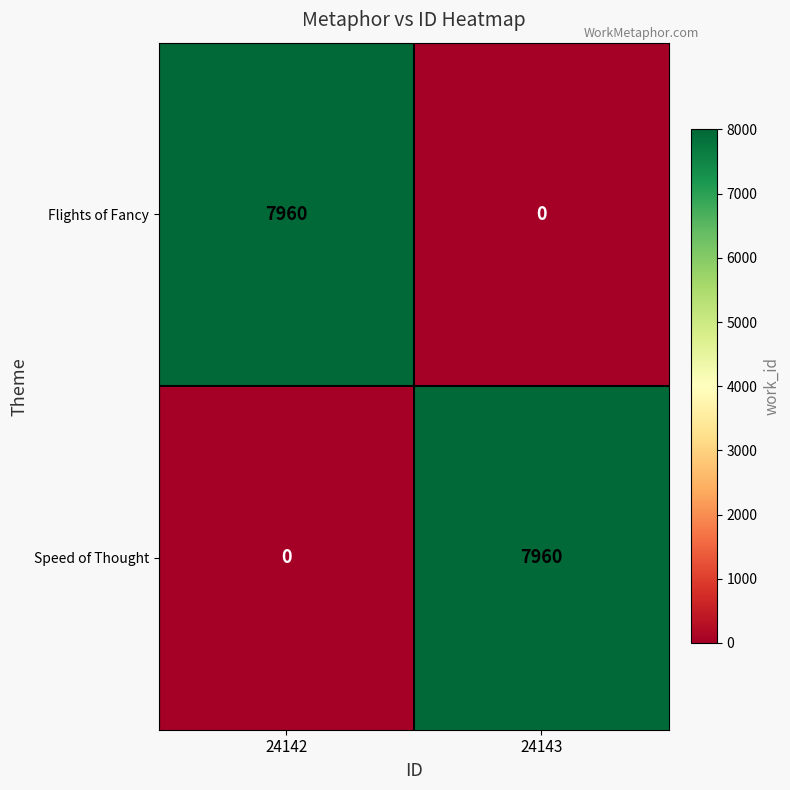

Reading left to right, extract all data points from this chart.

Flights of Fancy: 24142=7960	24143=0
Speed of Thought: 24142=0	24143=7960